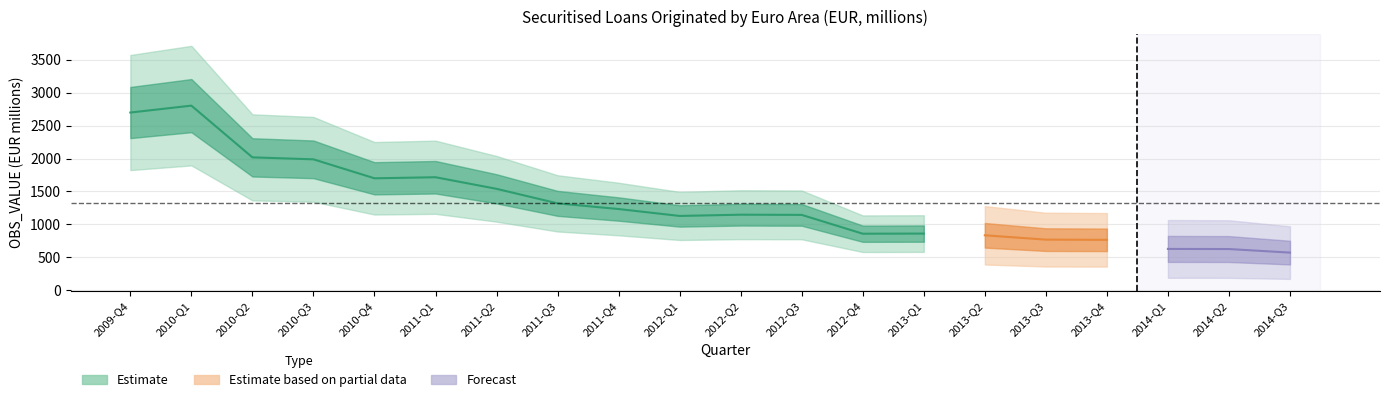

What is the minimum value shown in the chart?

571